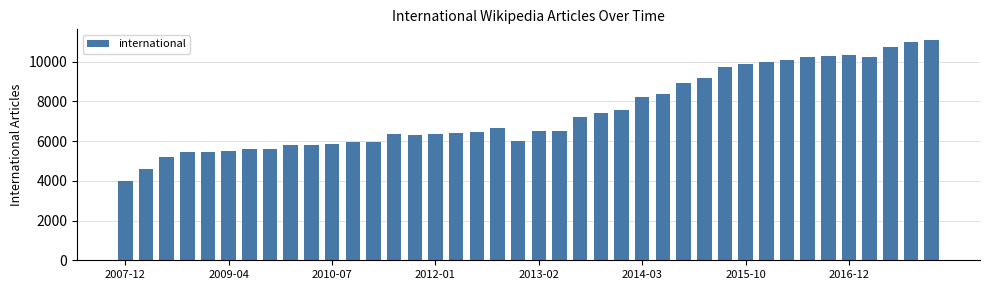

What is the difference between the second highest and minimum values?

6993